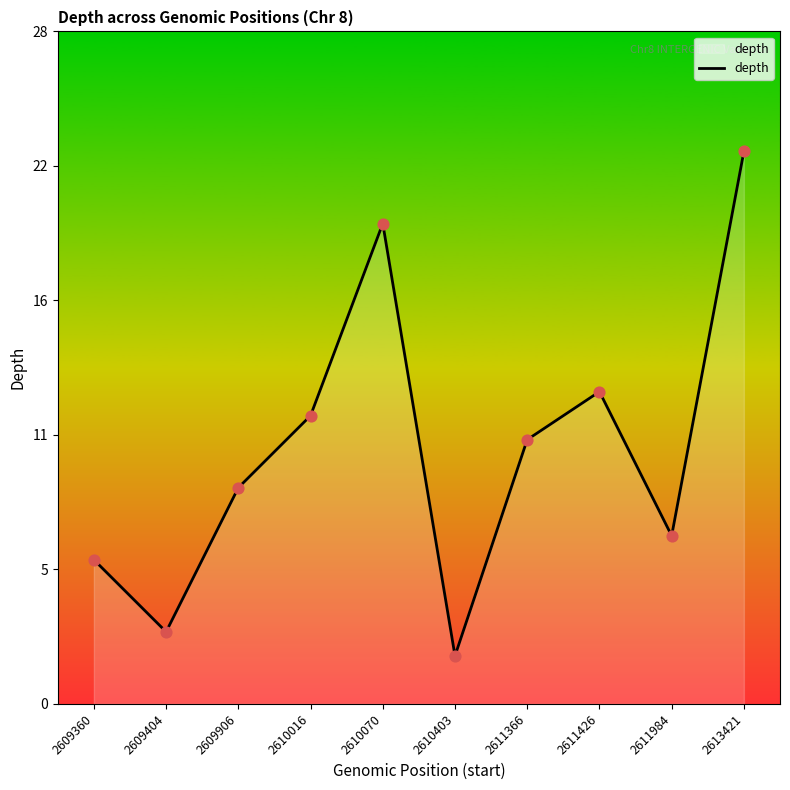

What is the change in value from 2609404 to 2611984?

+4